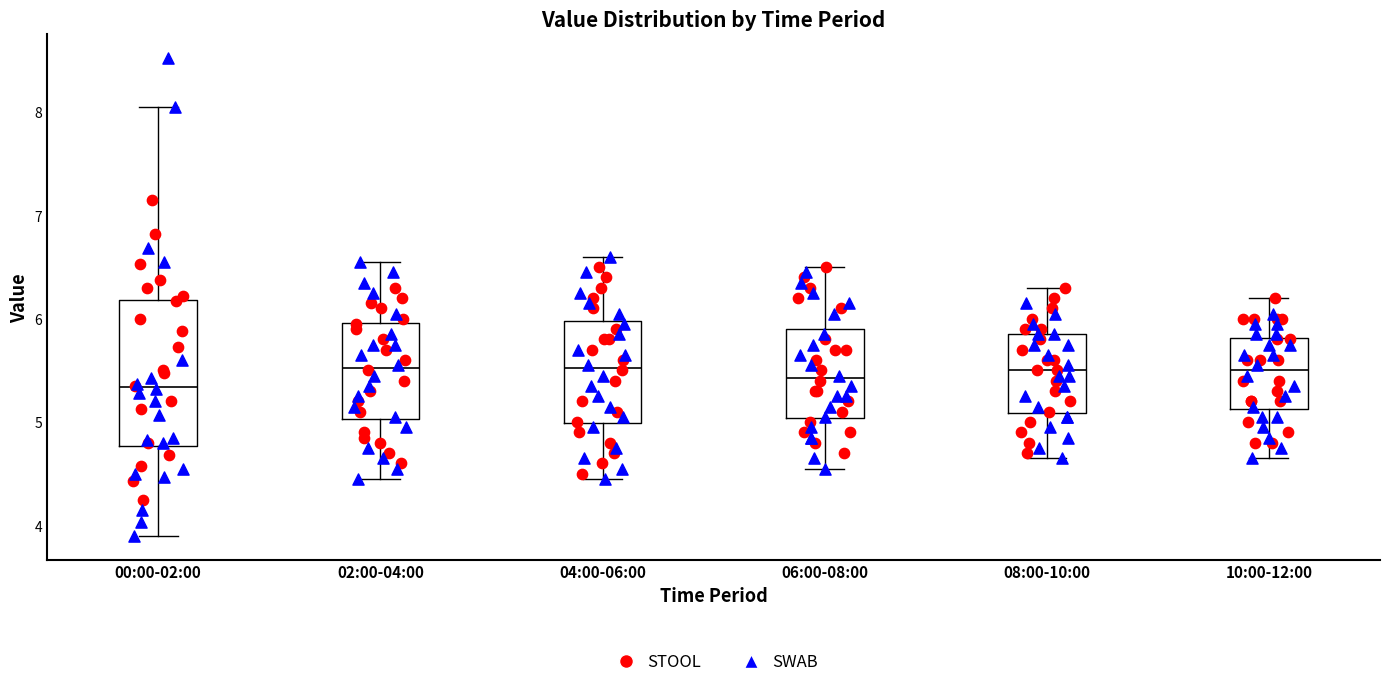

Reading left to right, read every box against the y-axis: the position of its median line, the range the box covers, and the ends of its whiskers. The values are not printed on the chart, so give them approximately, as read against the axis.

00:00-02:00: median 5.3, box 4.8 to 6.2, whiskers 3.9 to 8.1
02:00-04:00: median 5.5, box 5.0 to 6.0, whiskers 4.5 to 6.6
04:00-06:00: median 5.5, box 5.0 to 6.0, whiskers 4.5 to 6.6
06:00-08:00: median 5.4, box 5.0 to 5.9, whiskers 4.6 to 6.5
08:00-10:00: median 5.5, box 5.1 to 5.9, whiskers 4.7 to 6.3
10:00-12:00: median 5.5, box 5.1 to 5.8, whiskers 4.7 to 6.2